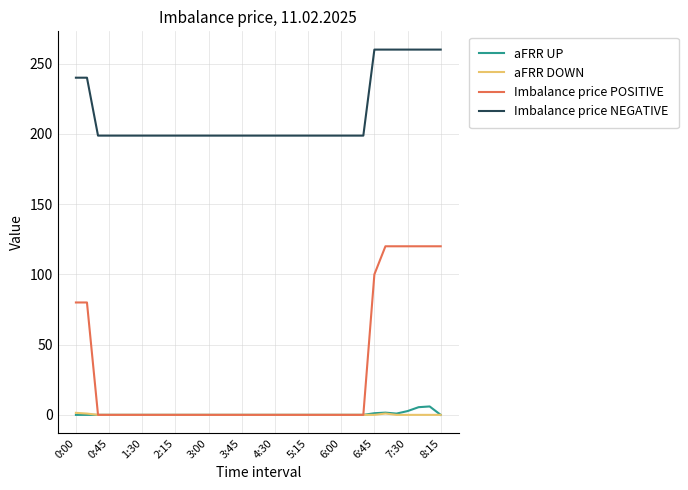

At how many categories does at least one series exceed 167?

34